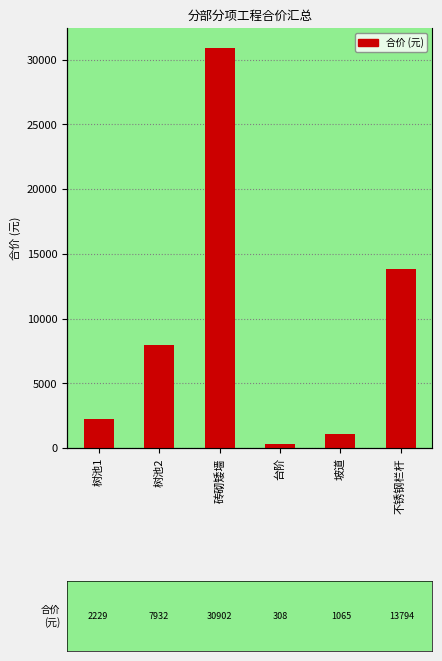

Reading left to right, what are all the values shown in this chart?

2229.0	7931.8	30902.2	307.9	1065.2	13793.8